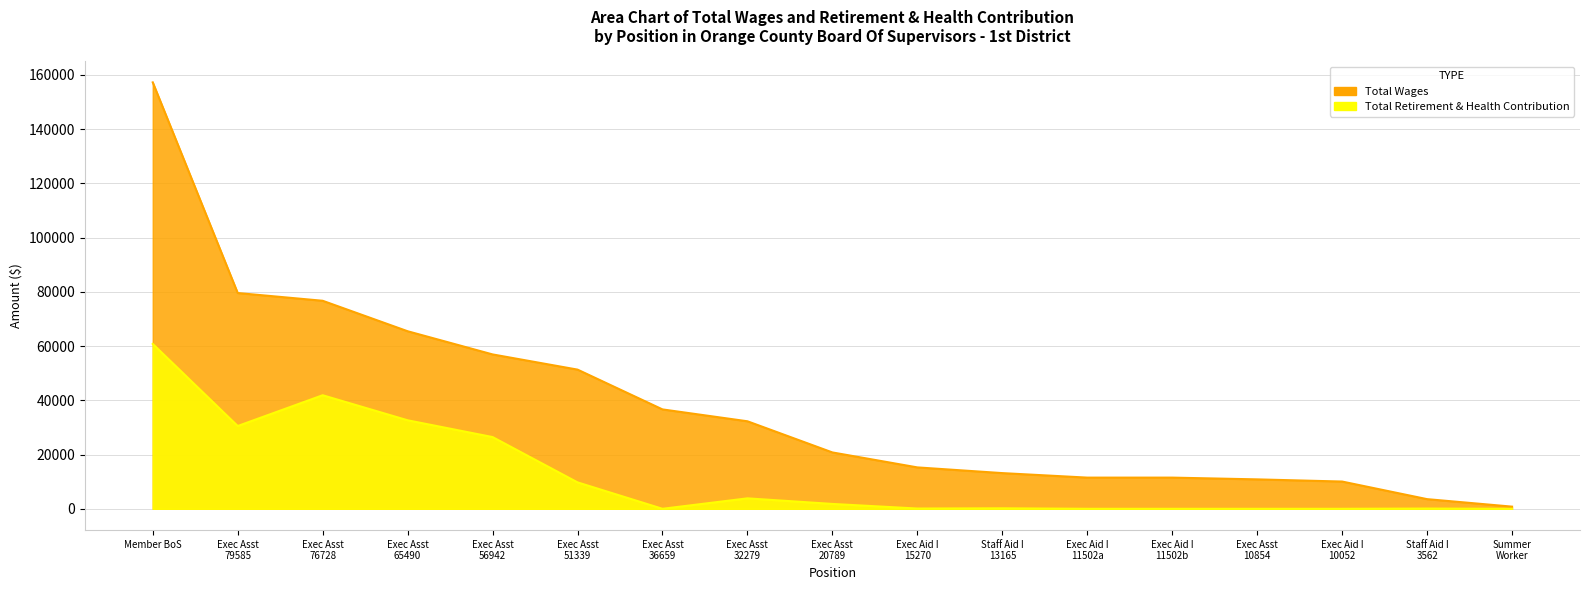

What is the difference between the maximum and minimum values in the Total Wages series?

156484